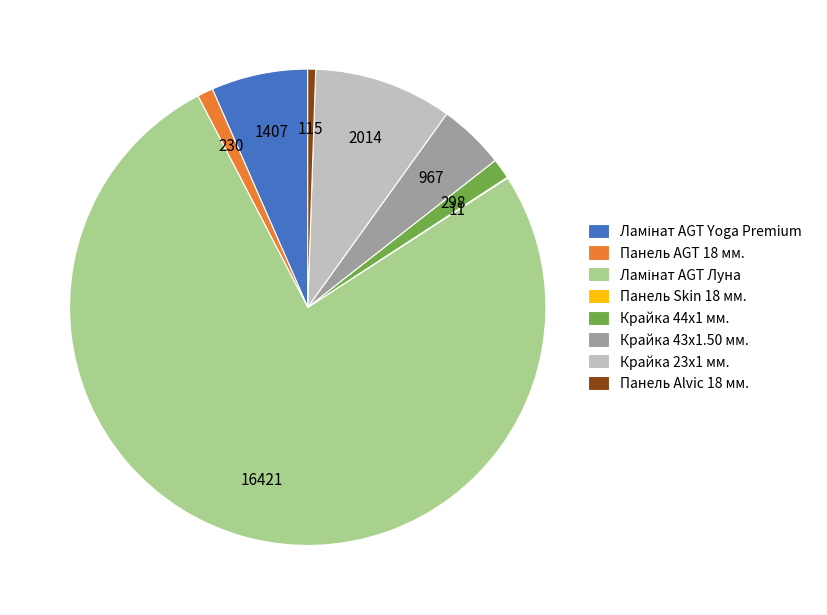

Between Крайка 43x1.50 мм. and Крайка 44x1 мм., which is larger?

Крайка 43x1.50 мм.